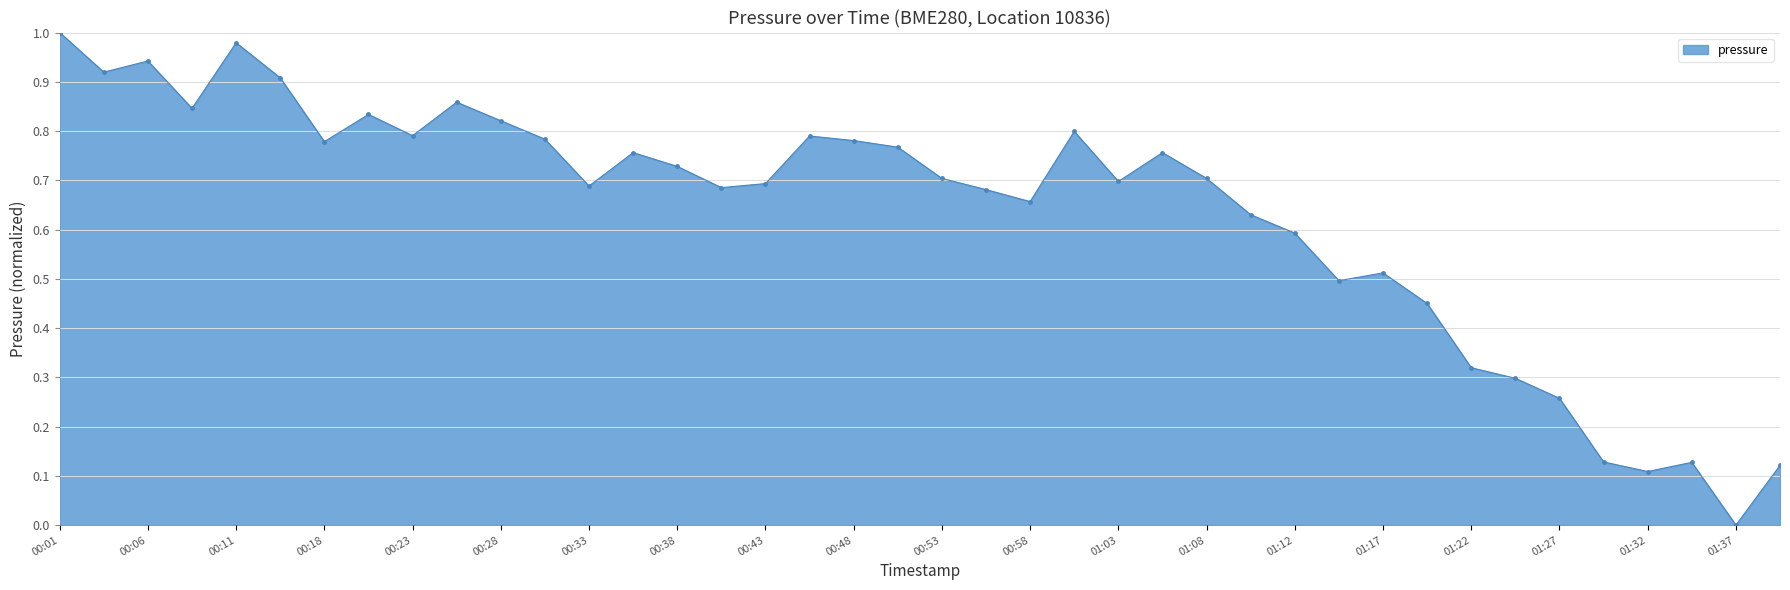

True or false: there are more than 2 points higher than both neighbors.

True